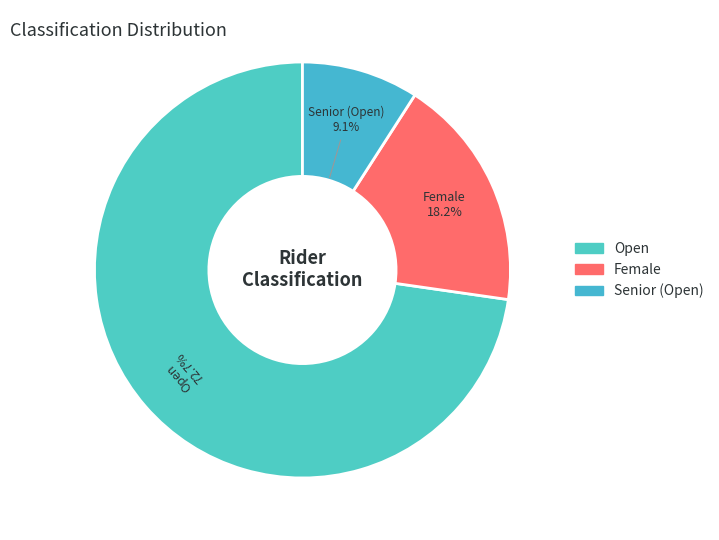

Which slice is the largest?

Open